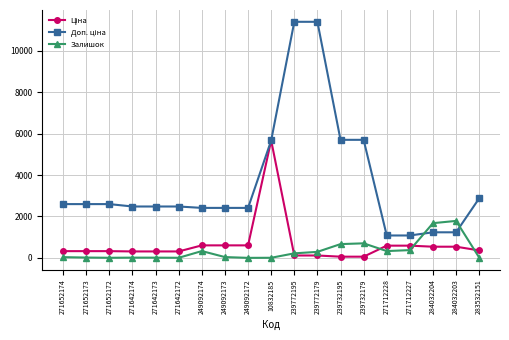

Where is Залишок nearest to the value 893?

239732179